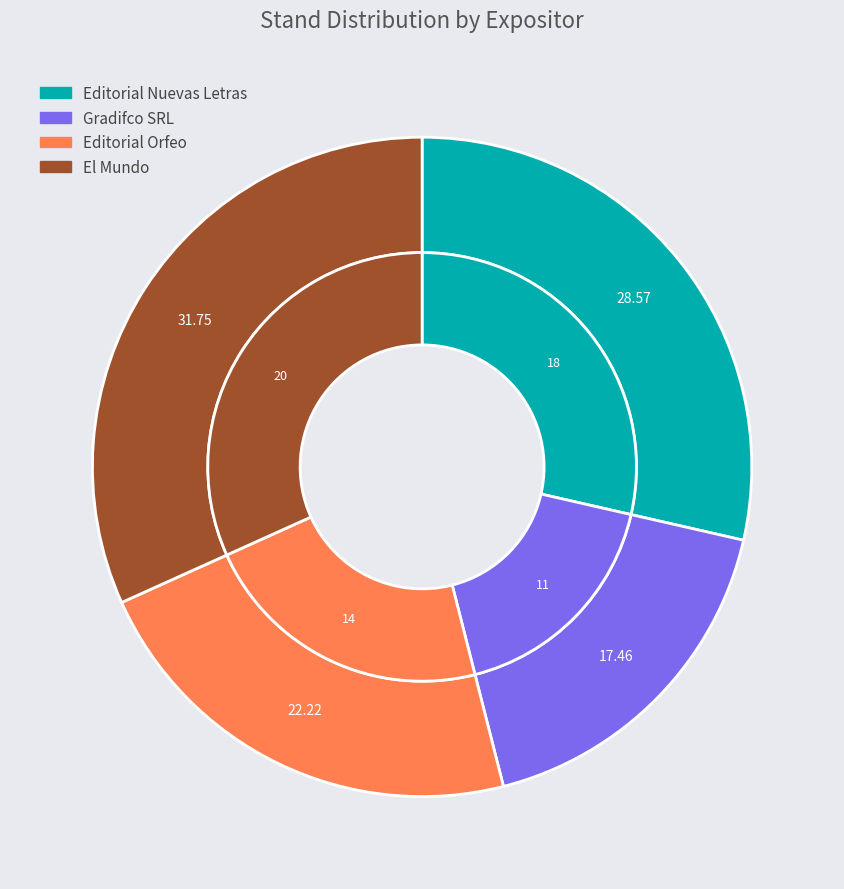

Which category has the biggest portion of the pie?

El Mundo